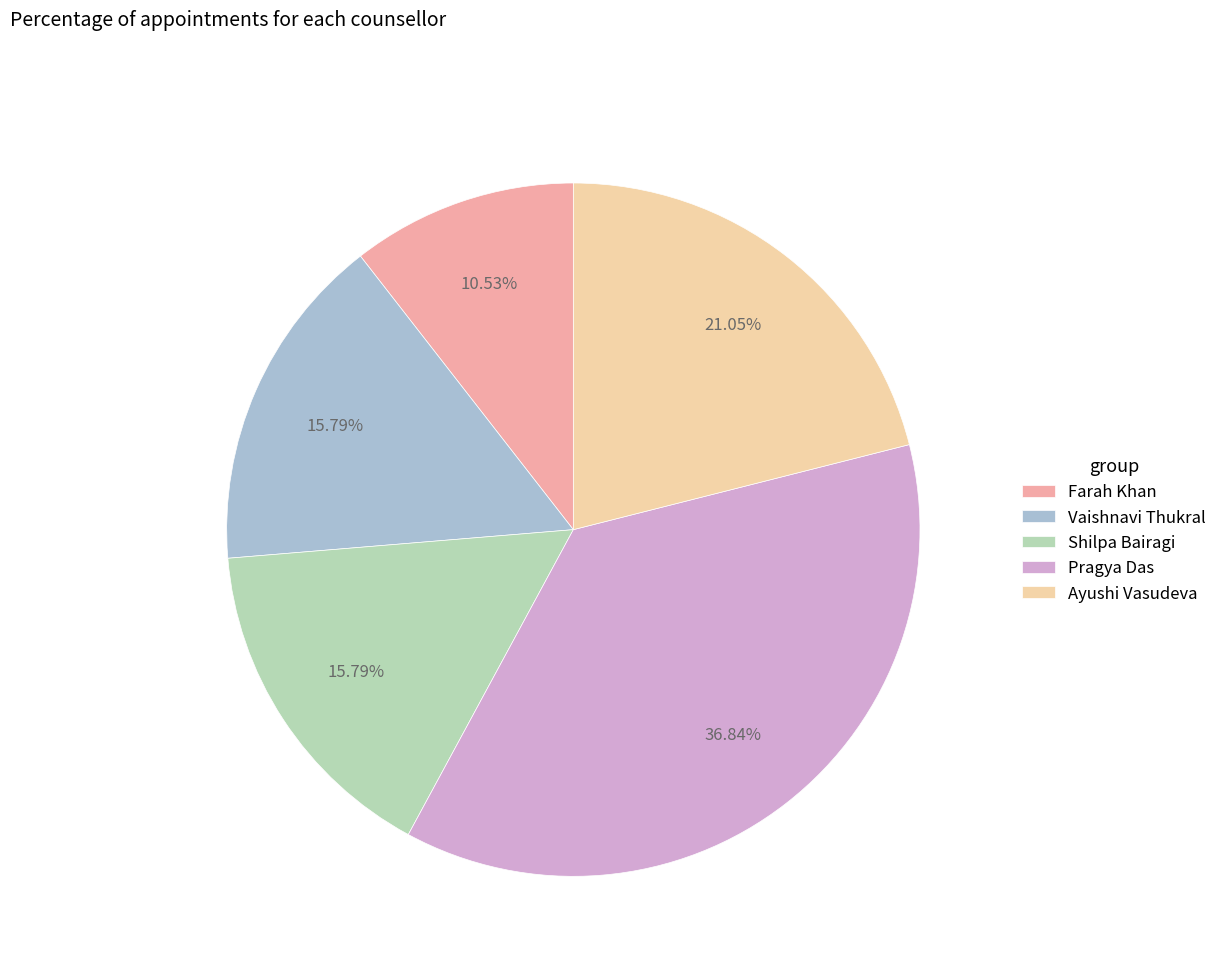

Is Shilpa Bairagi the majority of the pie?

No